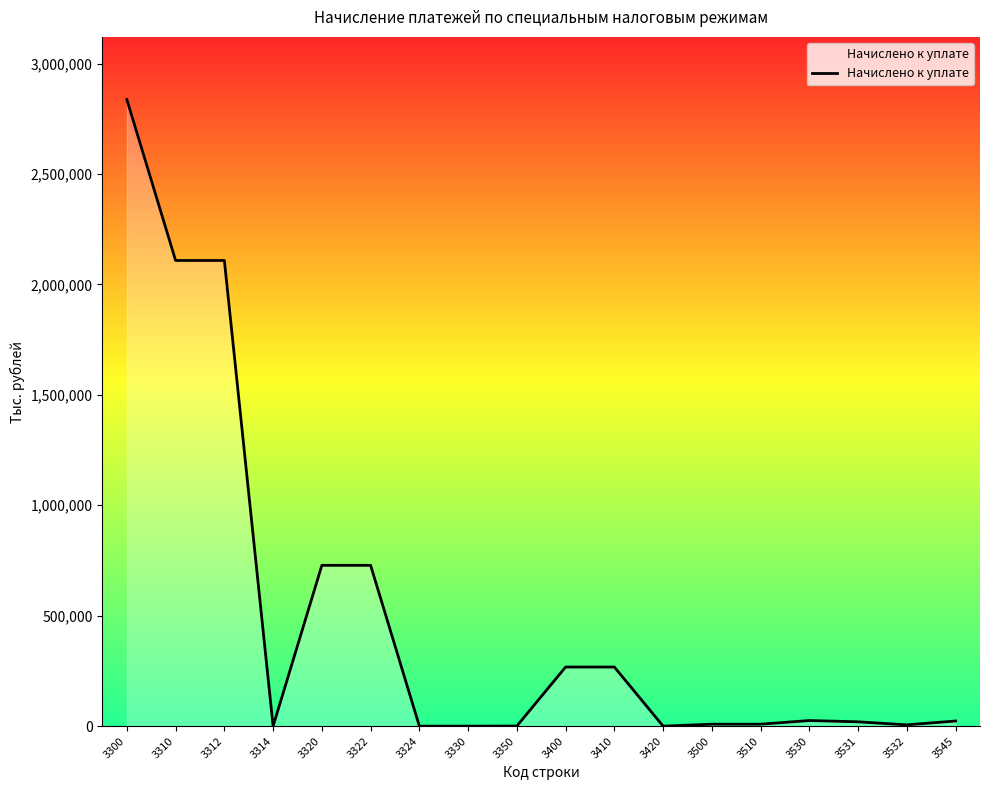

What is the greatest value displayed?

2836847